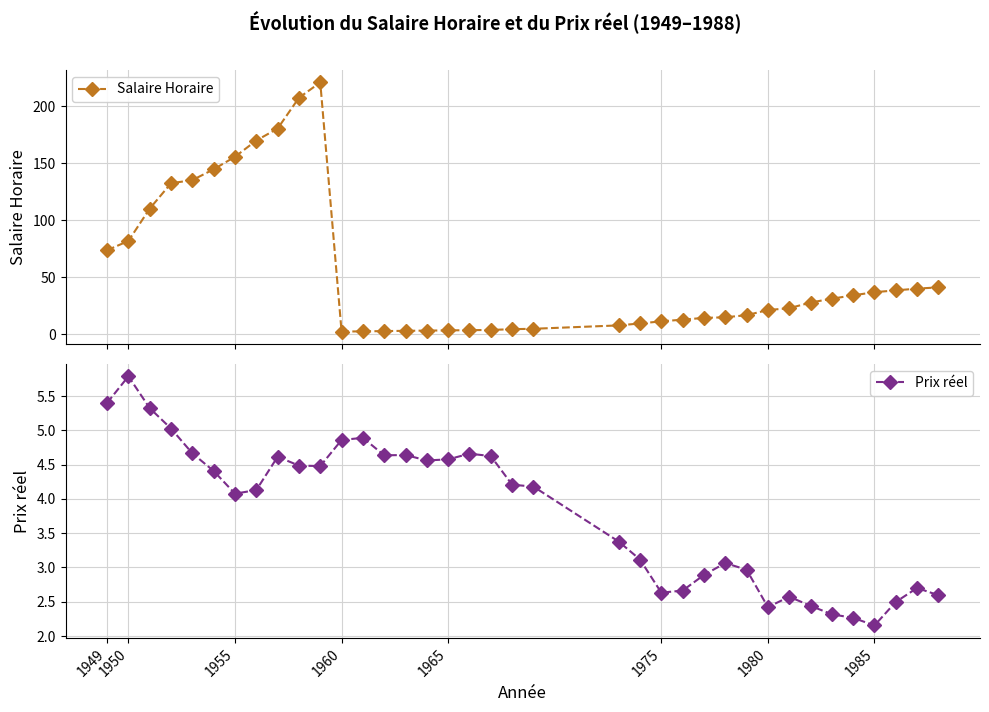

Reading right to left, extract all data points from this chart.

Salaire Horaire: 41.1	40.0	38.5	36.9	34.1	31.2	27.8	22.8	21.2	16.7	14.8	14.3	12.8	11.3	9.4	7.7	4.8	4.4	3.7	3.6	3.4	3.2	3.0	2.8	2.5	2.4	221.0	207.5	180.5	170.0	155.8	144.8	135.2	132.5	110.2	81.9	73.7
Prix réel: 2.6	2.7	2.5	2.2	2.3	2.3	2.4	2.6	2.4	3.0	3.1	2.9	2.7	2.6	3.1	3.4	4.2	4.2	4.6	4.7	4.6	4.6	4.6	4.6	4.9	4.9	4.5	4.5	4.6	4.1	4.1	4.4	4.7	5.0	5.3	5.8	5.4